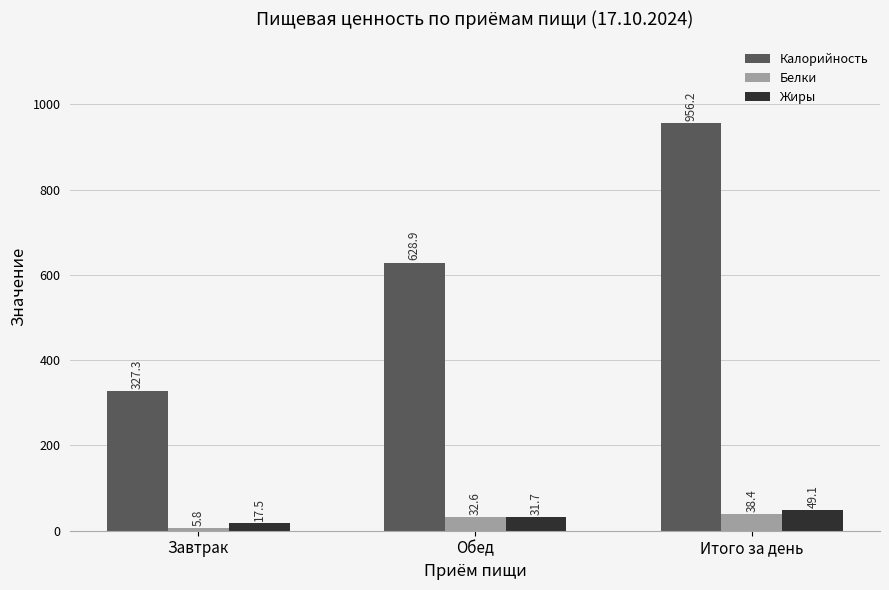

The value of Калорийность at Итого за день is 956.2. True or false?

True